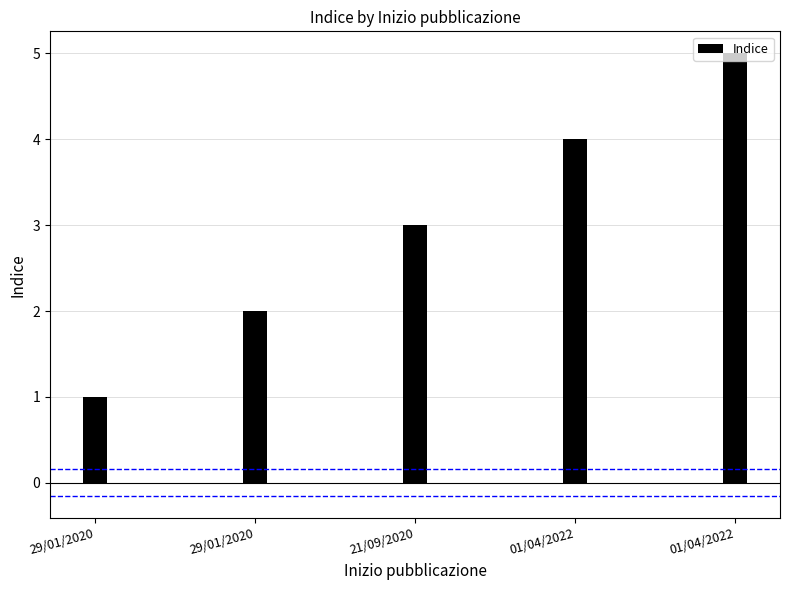

What is the sum of the values at 29/01/2020 and 01/04/2022?

7